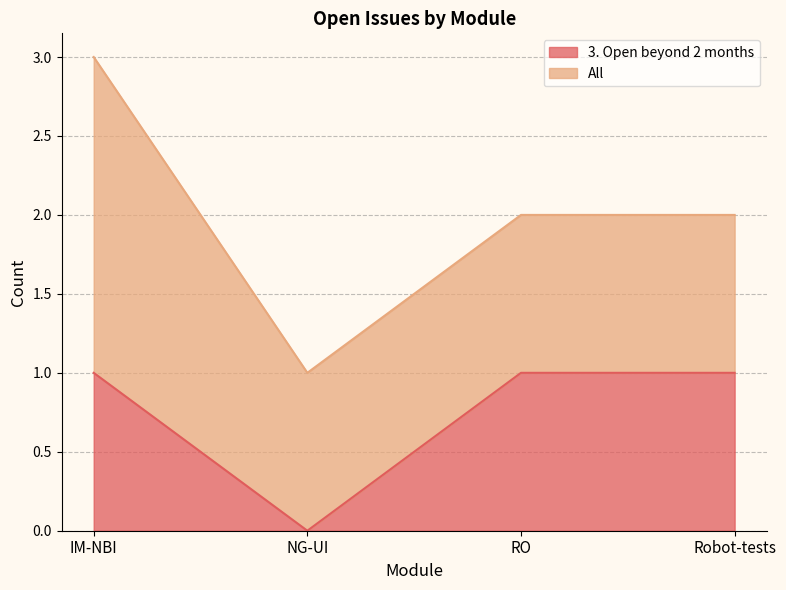

The value at IM-NBI is 1. True or false?

True